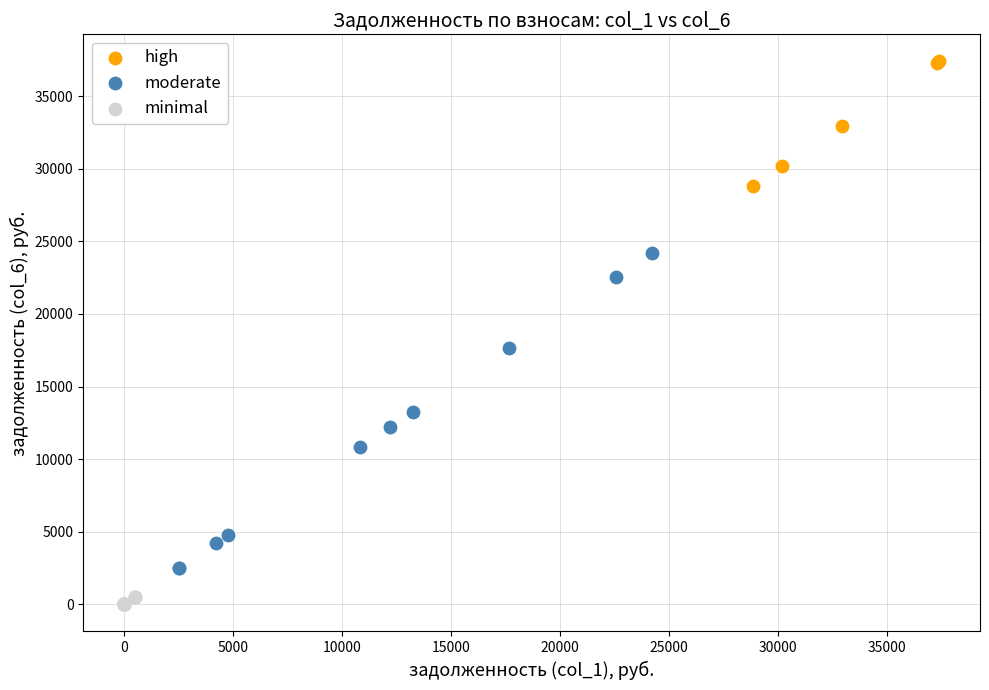

Which series reaches the maximum Y coordinate?

high